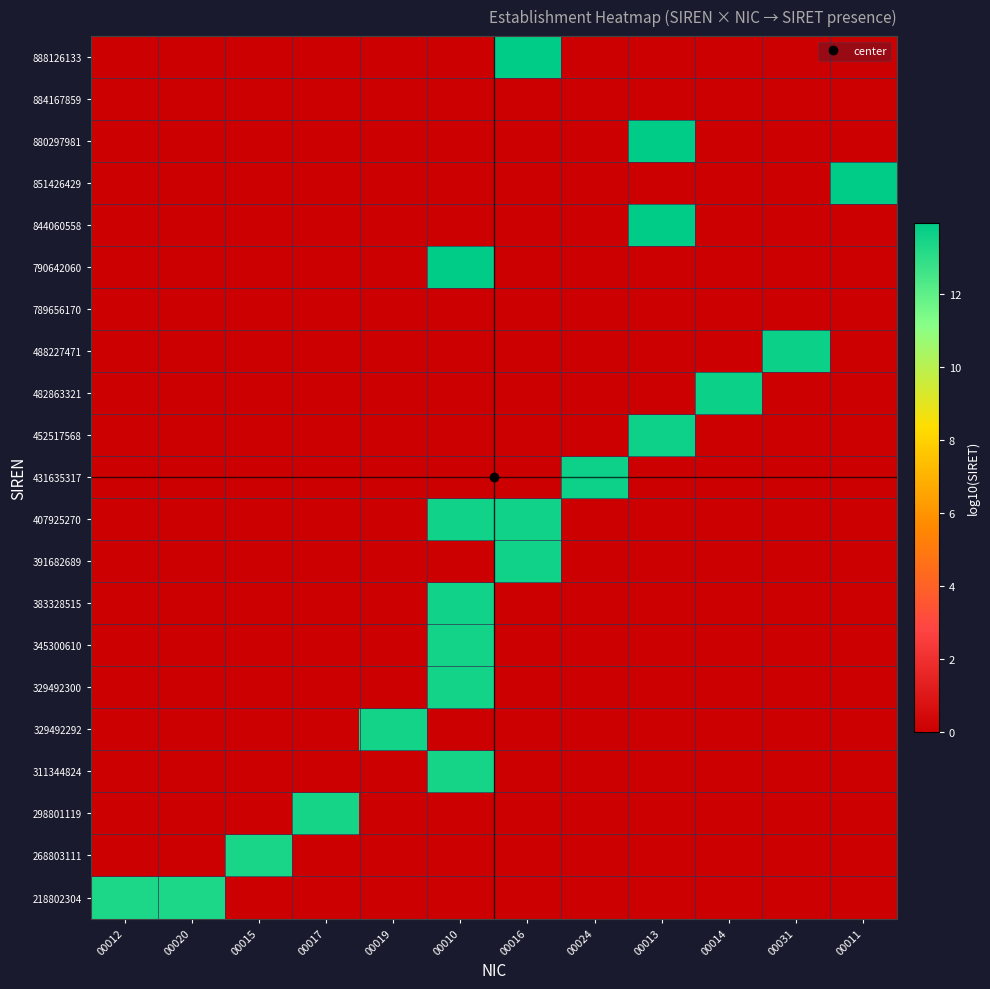

At how many categories does at least one series exceed 9?

12